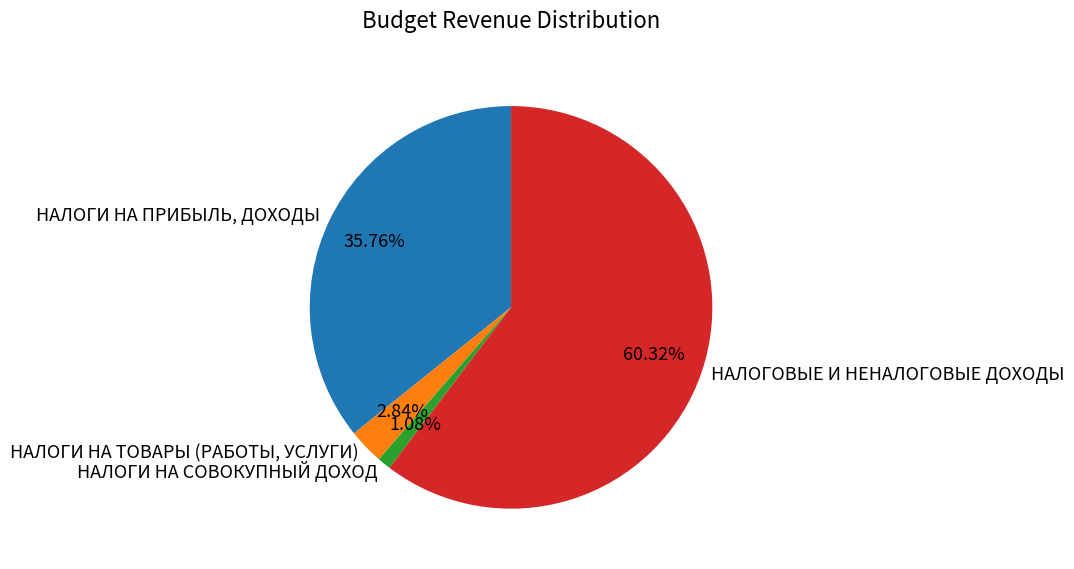

What percentage is the НАЛОГИ НА ТОВАРЫ (РАБОТЫ, УСЛУГИ) slice, to the nearest percent?

3%